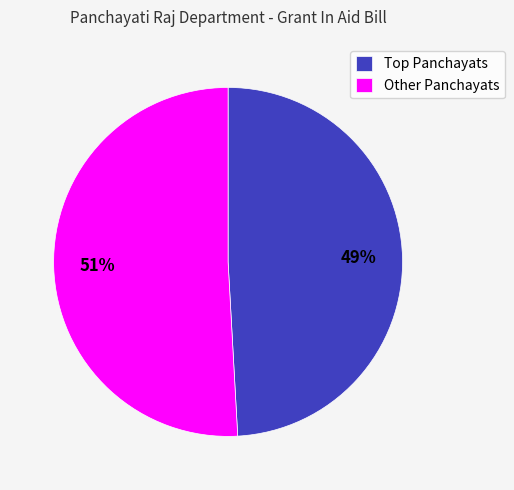

How many segments does this pie chart have?

2